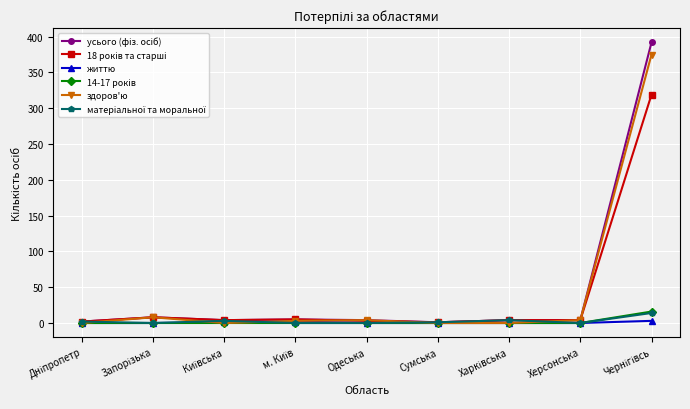

True or false: здоров'ю has more than 0 points higher than both neighbors.

True